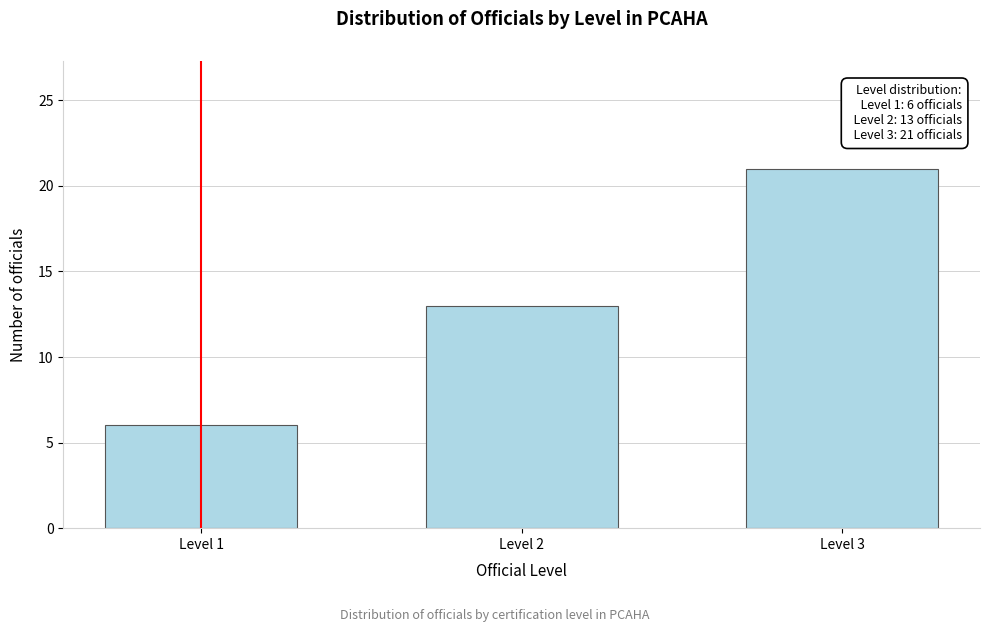

Reading right to left, transcribe all the data shown in this chart.

21	13	6